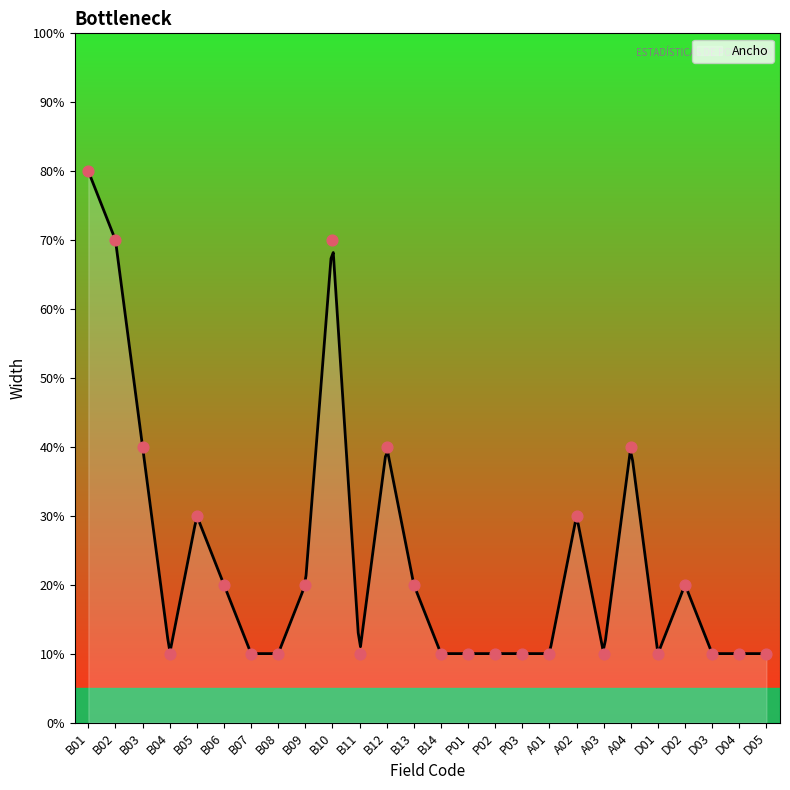

Approximately how many times larger is the value at B02 compared to B11?

7.0